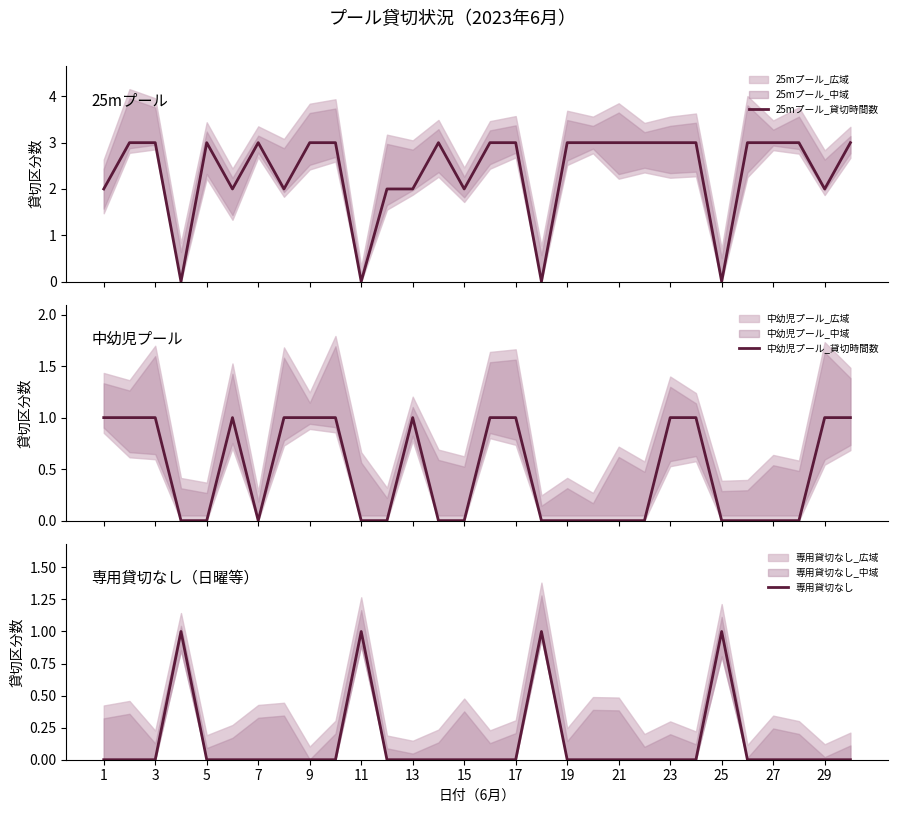

Reading left to right, extract all data points from this chart.

25mプール_貸切時間数: 2	3	3	0	3	2	3	2	3	3	0	2	2	3	2	3	3	0	3	3	3	3	3	3	0	3	3	3	2	3
中幼児プール_貸切時間数: 1	1	1	0	0	1	0	1	1	1	0	0	1	0	0	1	1	0	0	0	0	0	1	1	0	0	0	0	1	1
専用貸切なし: 0	0	0	1	0	0	0	0	0	0	1	0	0	0	0	0	0	1	0	0	0	0	0	0	1	0	0	0	0	0